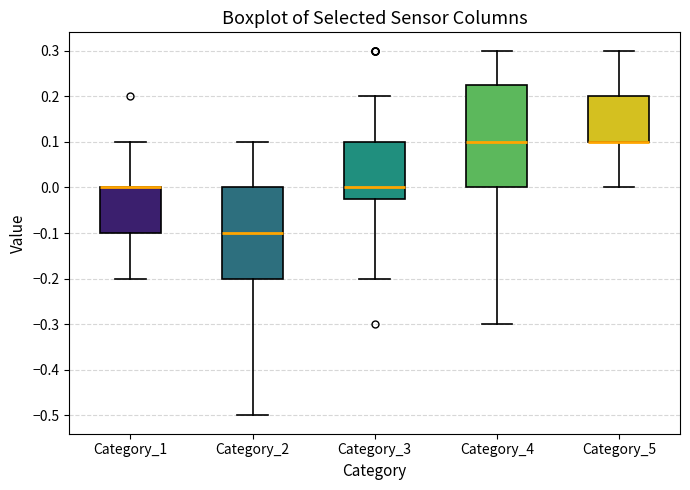

Reading left to right, read every box against the y-axis: the position of its median line, the range the box covers, and the ends of its whiskers. The values are not printed on the chart, so give them approximately, as read against the axis.

Category_1: median 0.00 (drawn on the box's upper edge), box -0.10 to 0.00, whiskers -0.20 to 0.10
Category_2: median -0.10, box -0.20 to 0.00, whiskers -0.50 to 0.10
Category_3: median 0.00, box -0.02 to 0.10, whiskers -0.20 to 0.20
Category_4: median 0.10, box 0.00 to 0.23, whiskers -0.30 to 0.30
Category_5: median 0.10 (drawn on the box's lower edge), box 0.10 to 0.20, whiskers 0.00 to 0.30